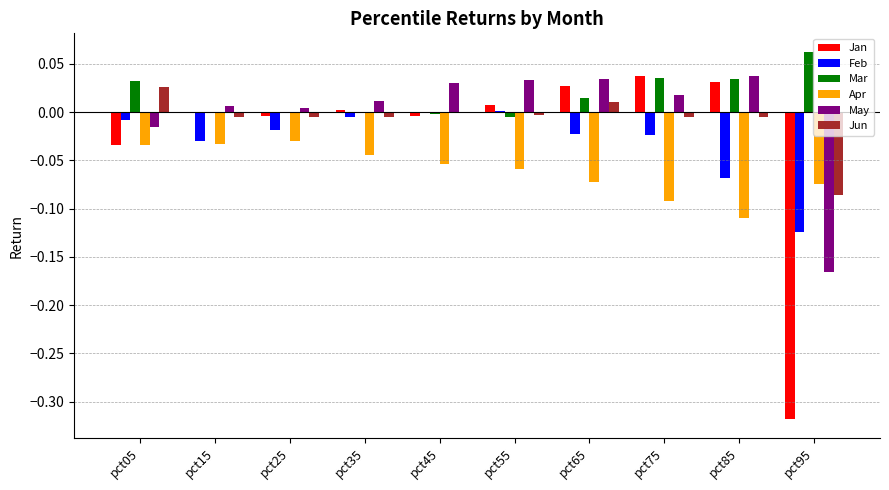

Which category has the highest value across all series?

pct95